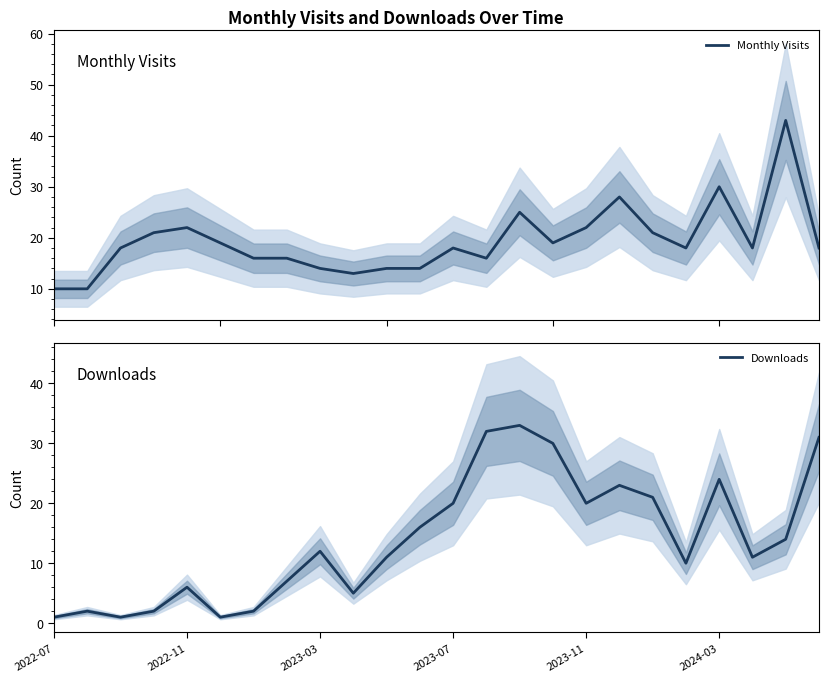

What is the sum of all Monthly Visits values?

463